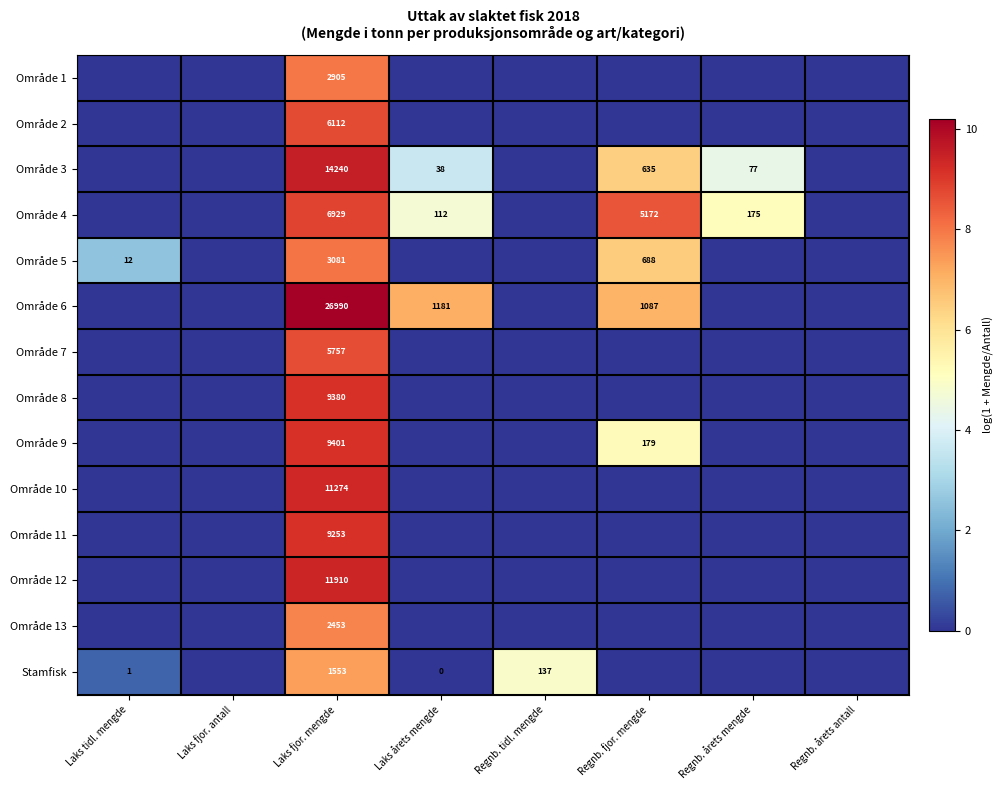

Is it true that Område 5 equals 250 at Regnb. fjor. mengde?

False